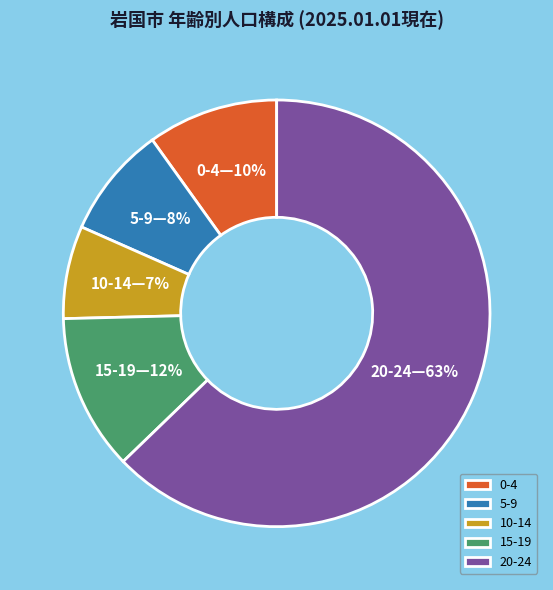

Which slice is the largest?

20-24